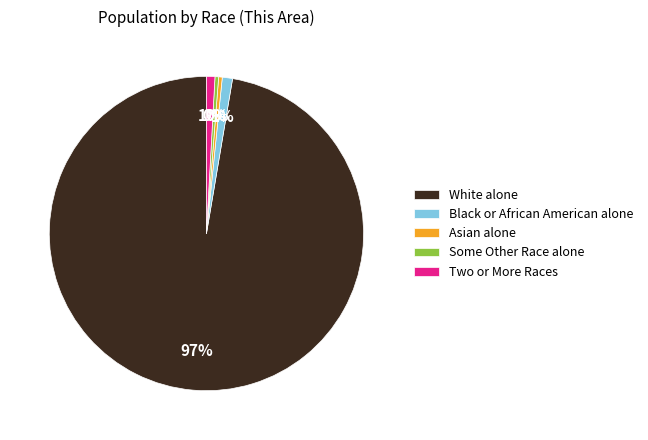

What is the largest slice in the pie chart?

White alone